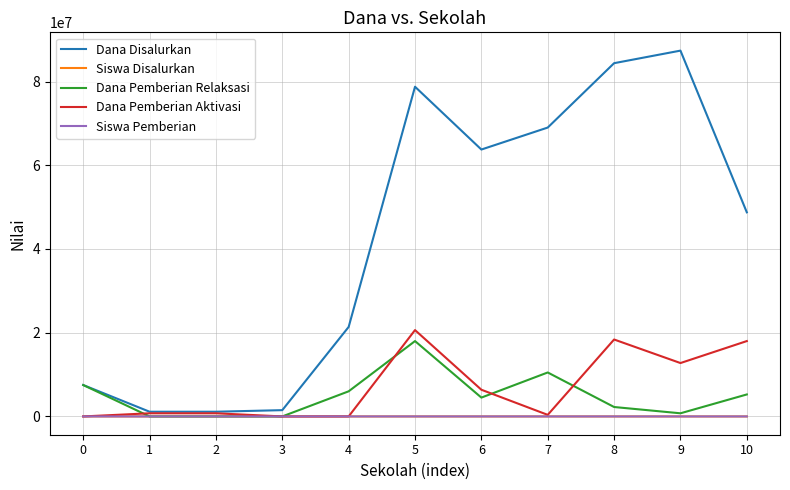

What is the difference between the Dana Pemberian Aktivasi values at 2 and 5?

19875000